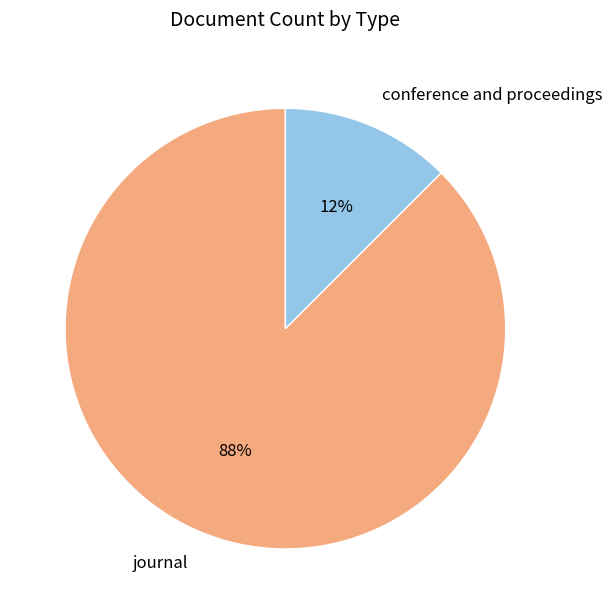

Combined, do conference and proceedings and journal account for over 50%?

Yes